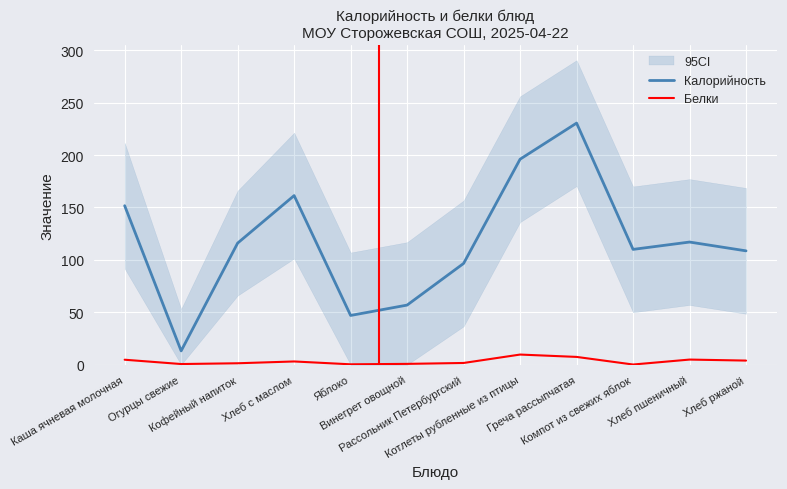

What is the difference between the highest and lowest values at Хлеб пшеничный?

112.1